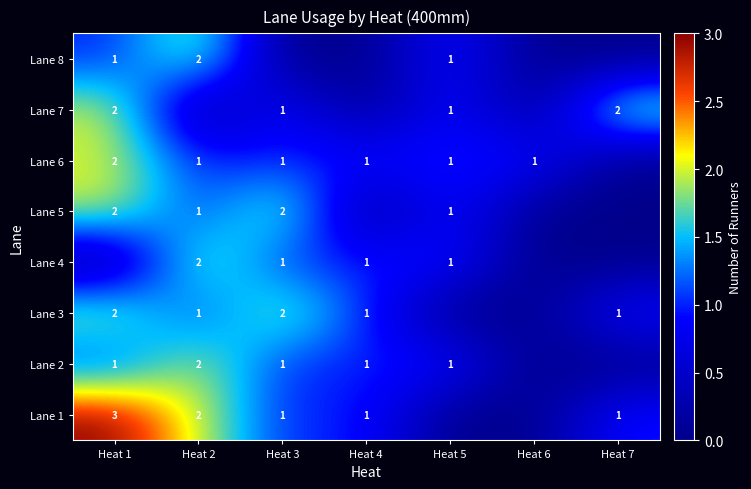

The Lane 4 series shows 2 at Heat 4. True or false?

False